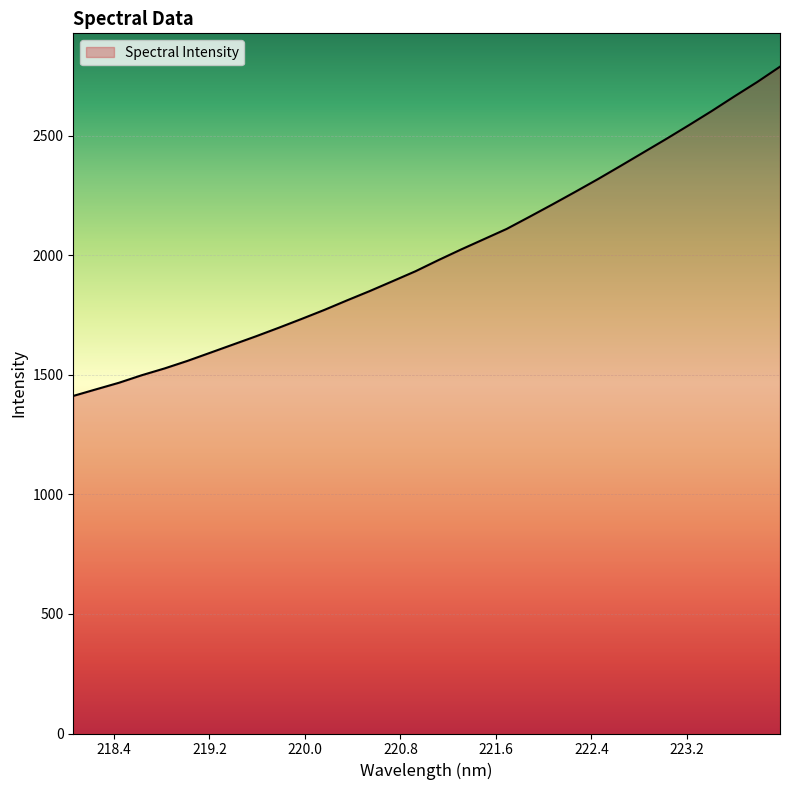

Does the chart display data point markers on the line(s)?

No